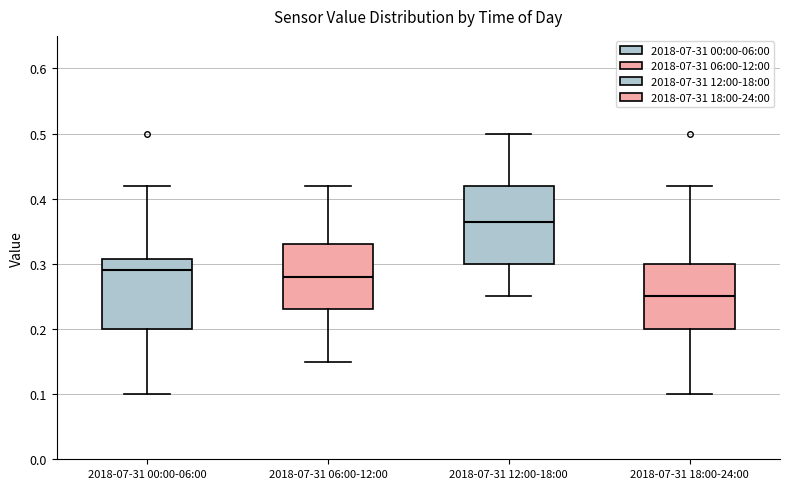

Where is the lower edge of the box for 2018-07-31 12:00-18:00 on the y-axis? The values are not printed on the chart, so give them approximately, as read against the axis.

0.30